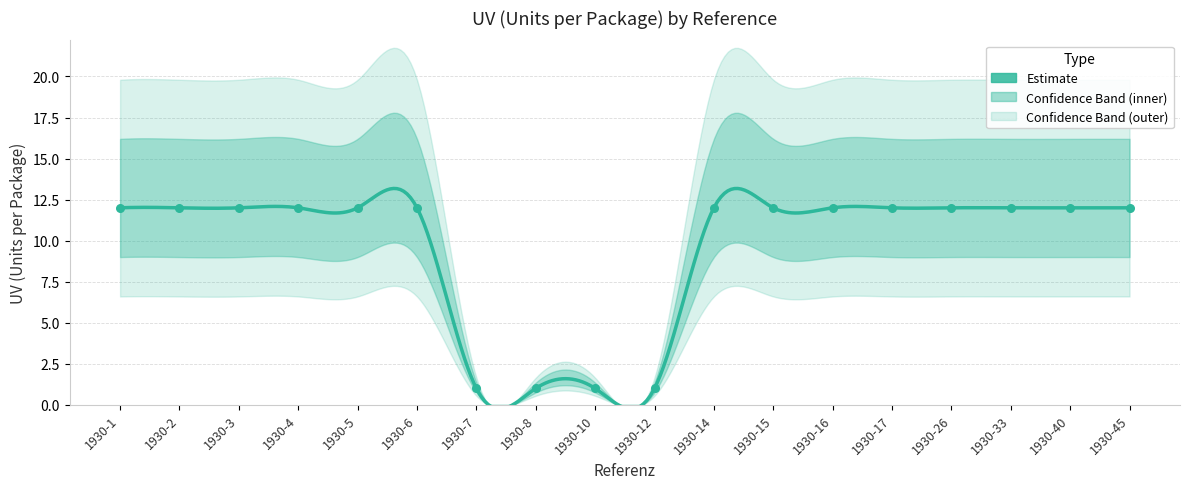

Between 1930-6 and 1930-10, which is larger?

1930-6